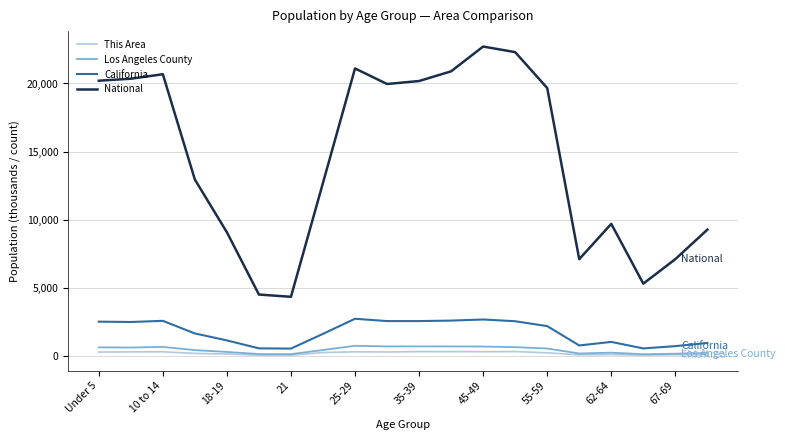

What is the maximum value shown in the chart?

22708.6